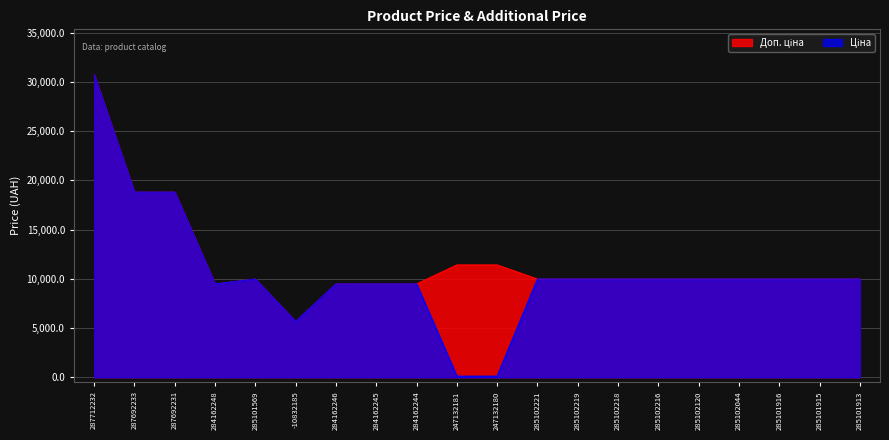

What is the maximum value shown in the chart?

30717.1